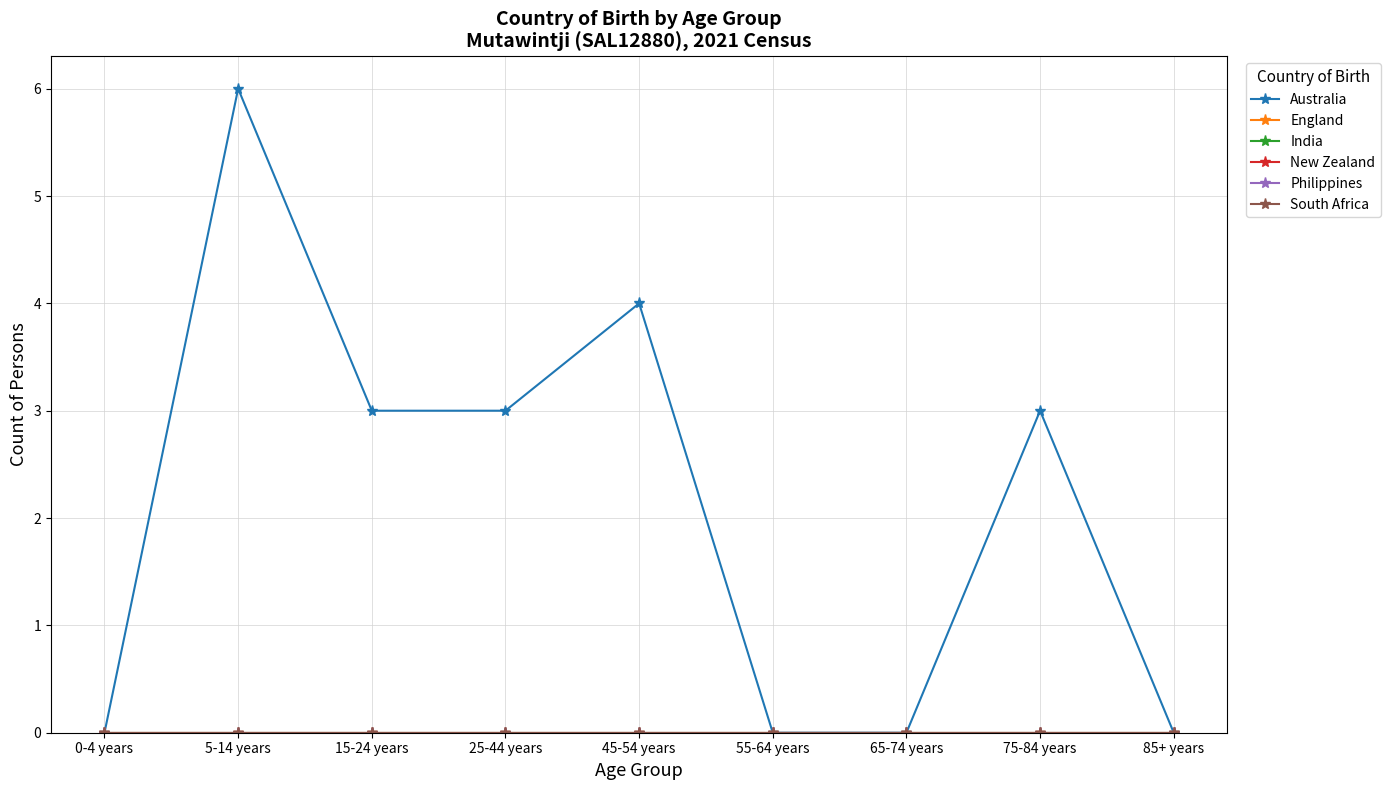

Does the chart have visible grid lines?

Yes